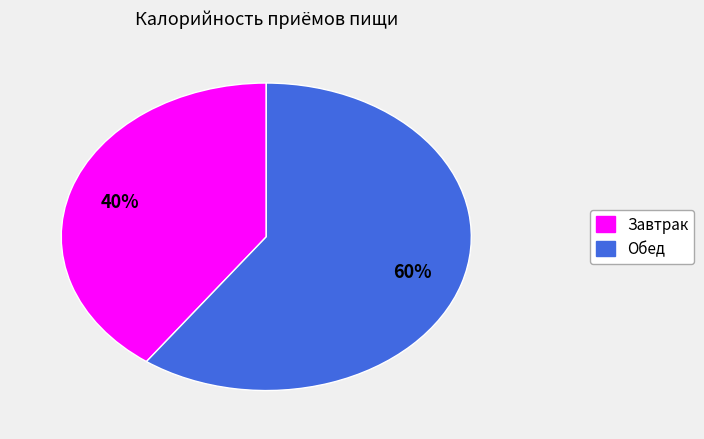

To the nearest percent, what portion does Обед represent?

60%